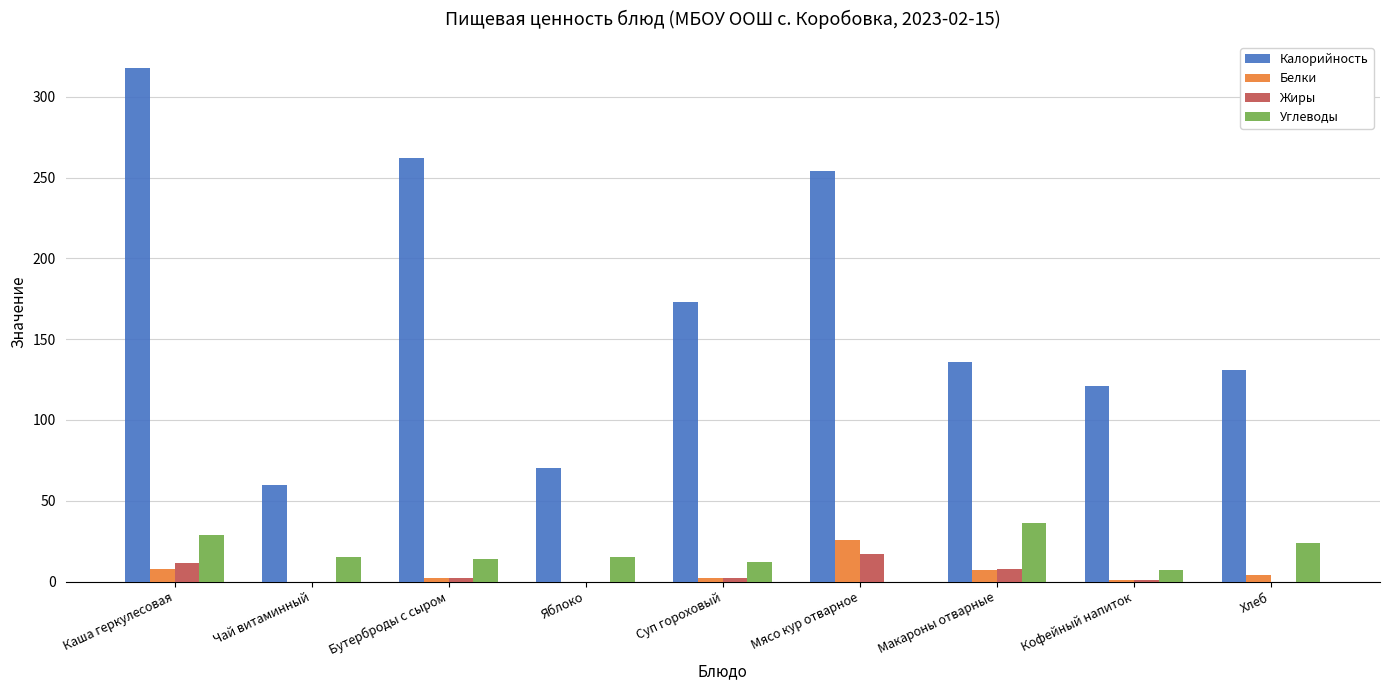

Which series changed the most between Чай витаминный and Кофейный напиток?

Калорийность